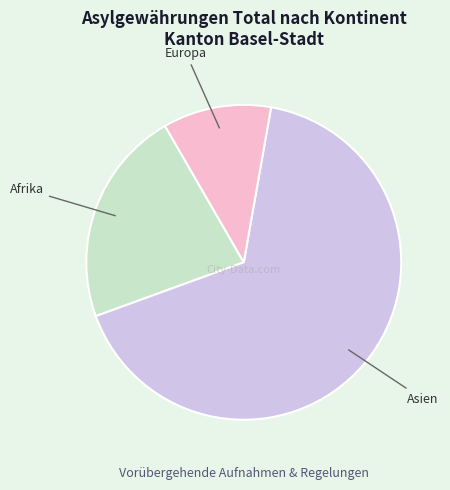

Which slice is the smallest?

Europa